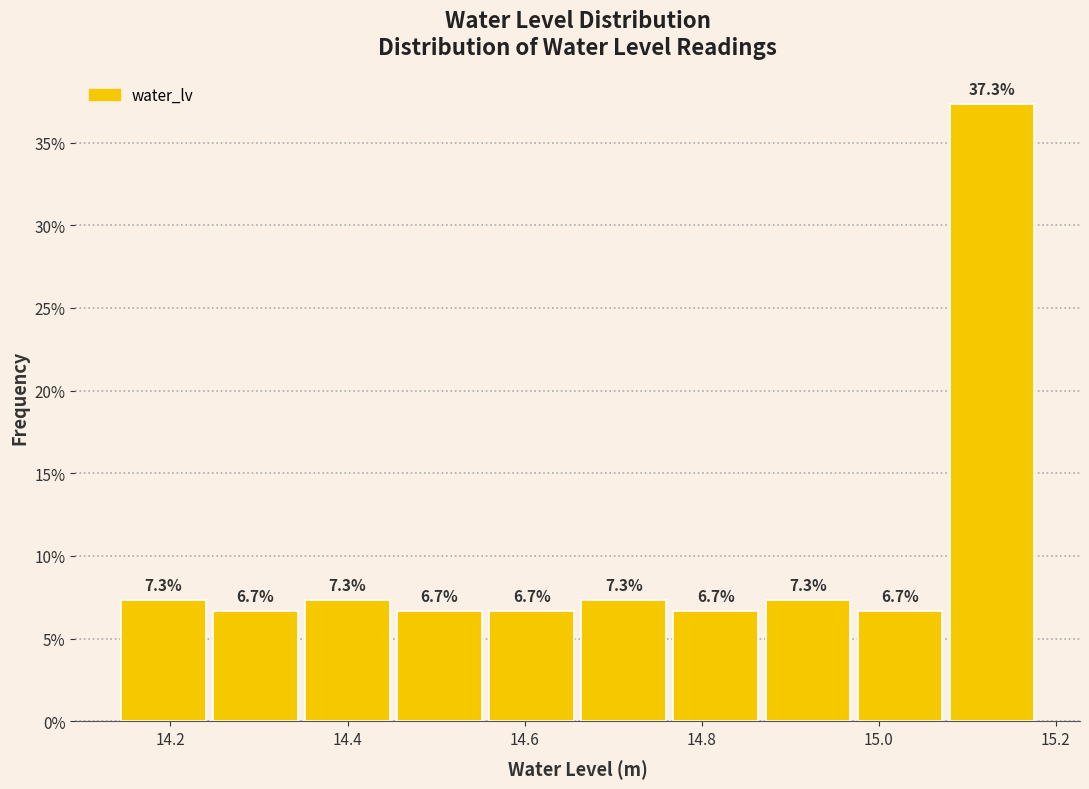

Reading left to right, list every bar in this chart as the range it spans on the x-axis followed by its height. The bar edges are not printed on the chart, so give them approximately, as read against the axis.

14.140 to 14.244: 7.3
14.244 to 14.348: 6.7
14.348 to 14.452: 7.3
14.452 to 14.556: 6.7
14.556 to 14.660: 6.7
14.660 to 14.764: 7.3
14.764 to 14.868: 6.7
14.868 to 14.972: 7.3
14.972 to 15.076: 6.7
15.076 to 15.180: 37.3